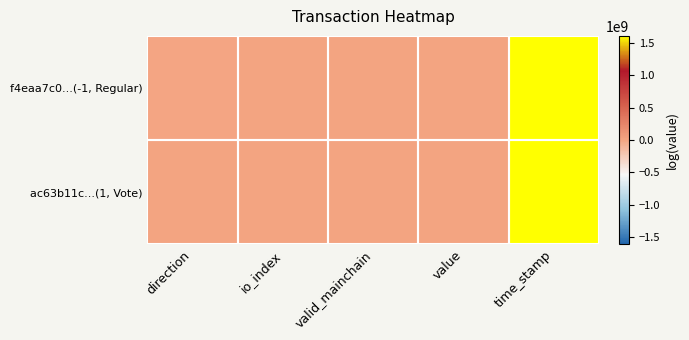

Reading left to right, transcribe all the data shown in this chart.

f4eaa7c0...(-1, Regular): direction=-1.0	io_index=323.0	valid_mainchain=1.0	value=57.6	time_stamp=1604556052.0
ac63b11c...(1, Vote): direction=1.0	io_index=2.0	valid_mainchain=1.0	value=57.6	time_stamp=1604474530.0